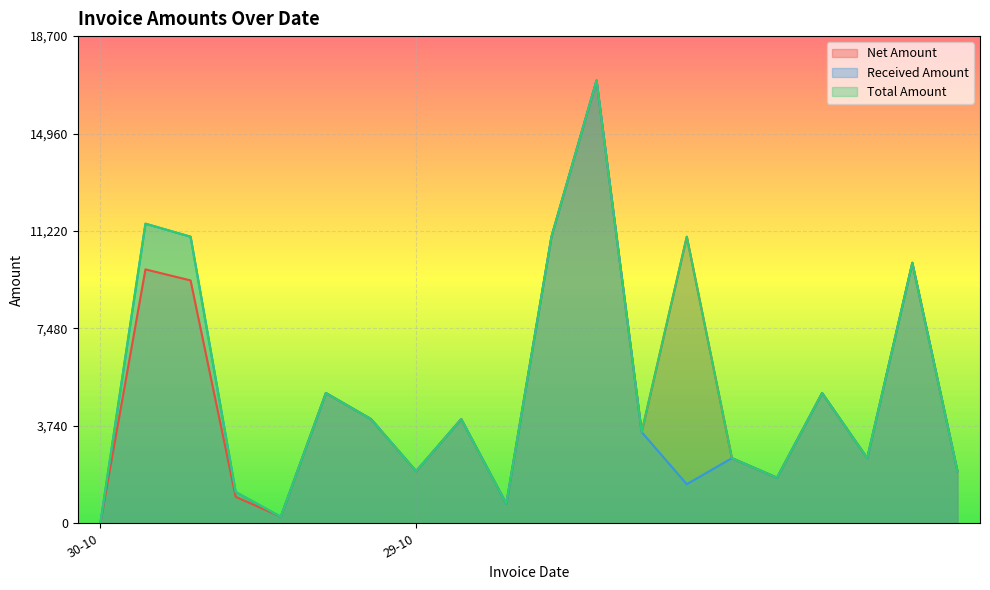

The Received Amount series shows 1354.1 at 29-10. True or false?

False